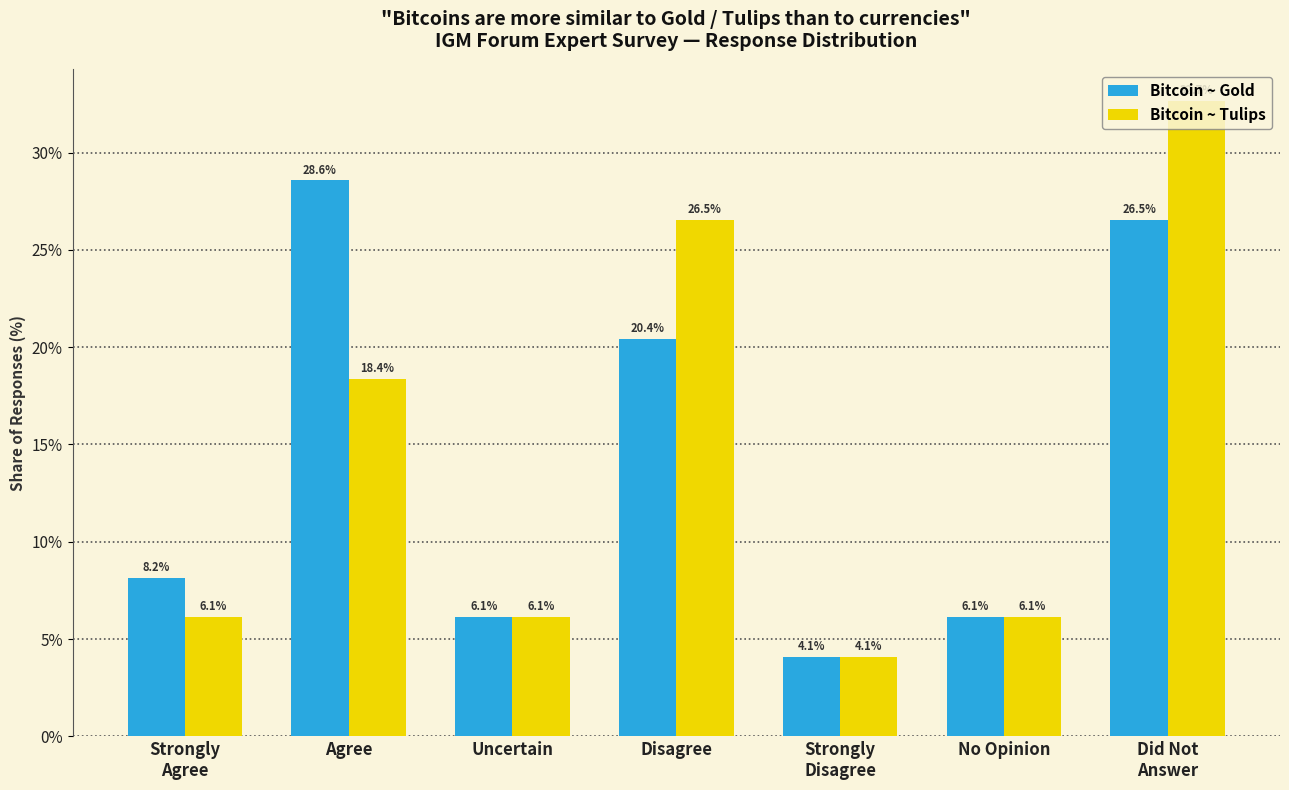

How many values in the Bitcoin ~ Tulips series are below 6?

1